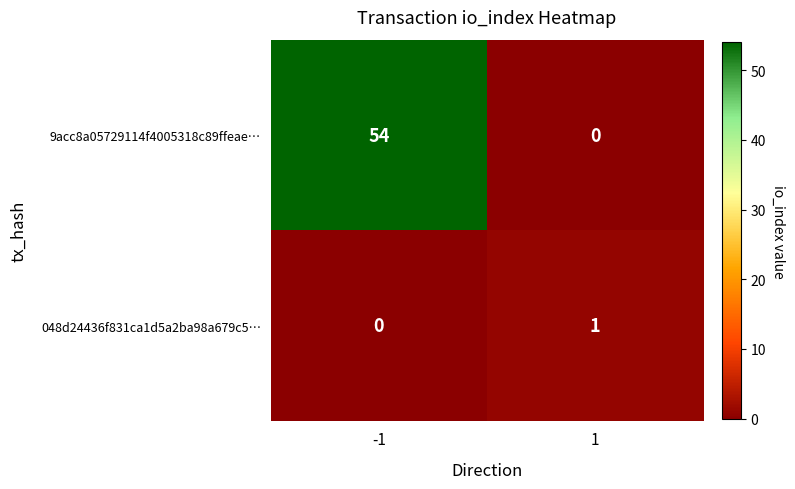

Between -1 and 1, which series saw the biggest shift?

9acc8a05729114f4005318c89ffeae…